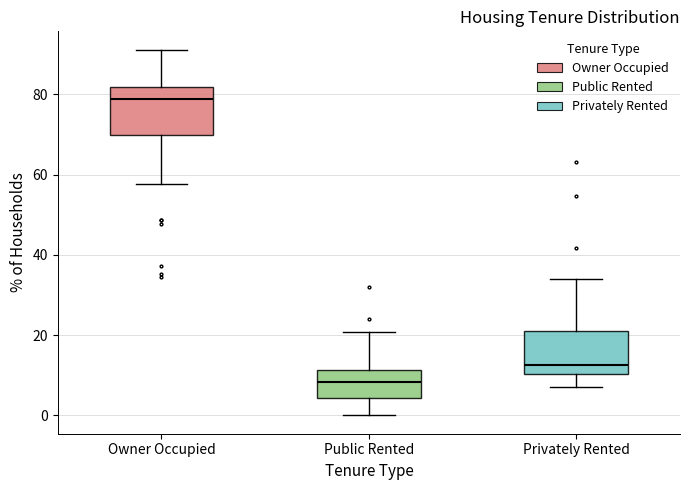

Which box's median line is the lowest?

Public Rented